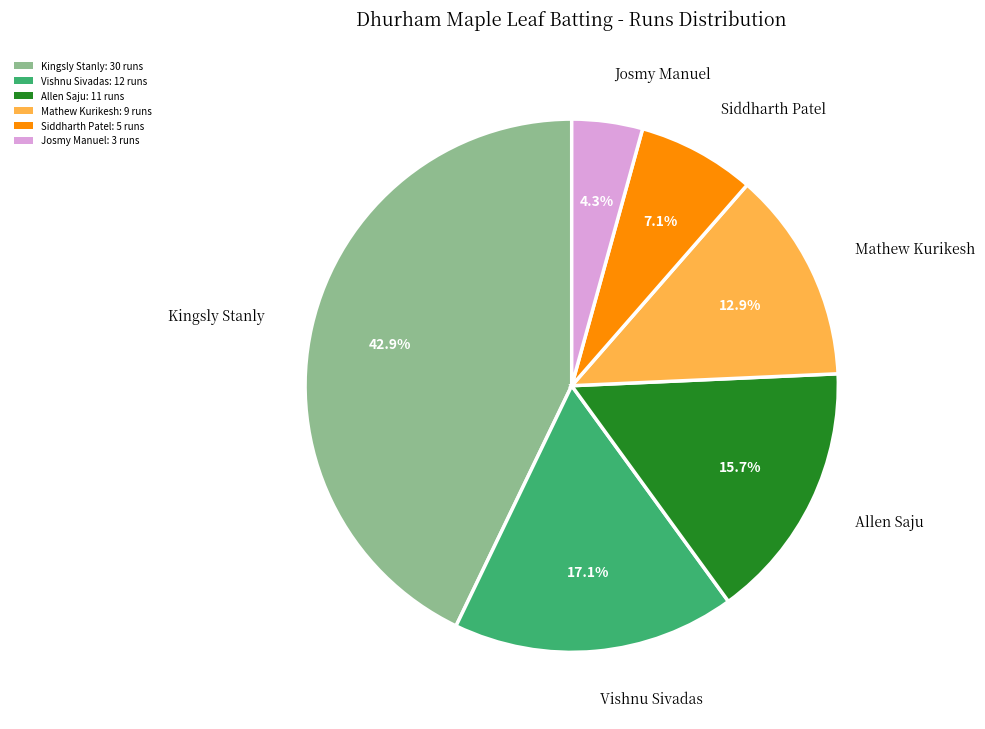

Which slice is the largest?

Kingsly Stanly: 30 runs